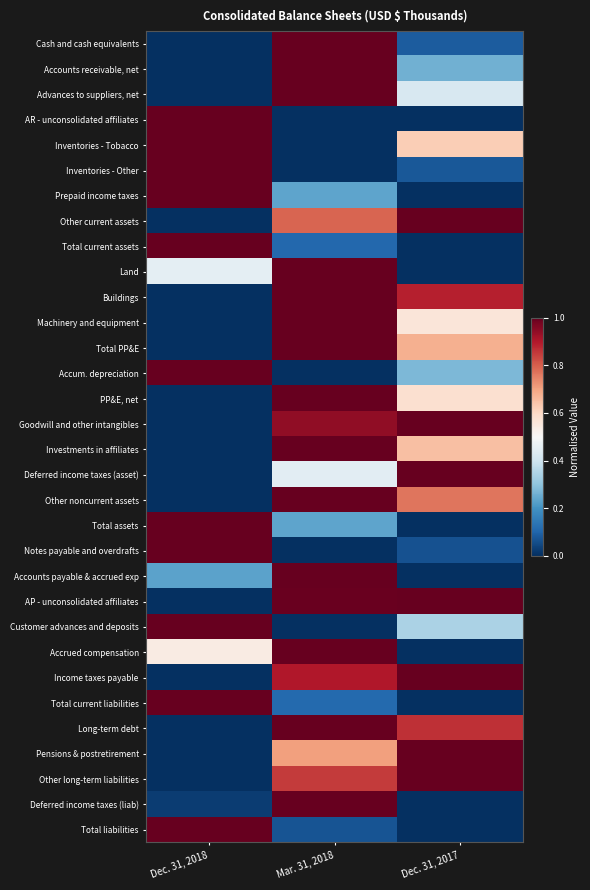

Reading left to right, what are all the values shown in this chart?

Cash and cash equivalents: Dec. 31, 2018=0.0	Mar. 31, 2018=1.0	Dec. 31, 2017=0.1
Accounts receivable, net: Dec. 31, 2018=0.0	Mar. 31, 2018=1.0	Dec. 31, 2017=0.3
Advances to suppliers, net: Dec. 31, 2018=0.0	Mar. 31, 2018=1.0	Dec. 31, 2017=0.4
AR - unconsolidated affiliates: Dec. 31, 2018=1.0	Mar. 31, 2018=0.0	Dec. 31, 2017=0.0
Inventories - Tobacco: Dec. 31, 2018=1.0	Mar. 31, 2018=0.0	Dec. 31, 2017=0.6
Inventories - Other: Dec. 31, 2018=1.0	Mar. 31, 2018=0.0	Dec. 31, 2017=0.1
Prepaid income taxes: Dec. 31, 2018=1.0	Mar. 31, 2018=0.2	Dec. 31, 2017=0.0
Other current assets: Dec. 31, 2018=0.0	Mar. 31, 2018=0.8	Dec. 31, 2017=1.0
Total current assets: Dec. 31, 2018=1.0	Mar. 31, 2018=0.1	Dec. 31, 2017=0.0
Land: Dec. 31, 2018=0.5	Mar. 31, 2018=1.0	Dec. 31, 2017=0.0
Buildings: Dec. 31, 2018=0.0	Mar. 31, 2018=1.0	Dec. 31, 2017=0.9
Machinery and equipment: Dec. 31, 2018=0.0	Mar. 31, 2018=1.0	Dec. 31, 2017=0.6
Total PP&E: Dec. 31, 2018=0.0	Mar. 31, 2018=1.0	Dec. 31, 2017=0.7
Accum. depreciation: Dec. 31, 2018=1.0	Mar. 31, 2018=0.0	Dec. 31, 2017=0.3
PP&E, net: Dec. 31, 2018=0.0	Mar. 31, 2018=1.0	Dec. 31, 2017=0.6
Goodwill and other intangibles: Dec. 31, 2018=0.0	Mar. 31, 2018=0.9	Dec. 31, 2017=1.0
Investments in affiliates: Dec. 31, 2018=0.0	Mar. 31, 2018=1.0	Dec. 31, 2017=0.7
Deferred income taxes (asset): Dec. 31, 2018=0.0	Mar. 31, 2018=0.4	Dec. 31, 2017=1.0
Other noncurrent assets: Dec. 31, 2018=0.0	Mar. 31, 2018=1.0	Dec. 31, 2017=0.8
Total assets: Dec. 31, 2018=1.0	Mar. 31, 2018=0.2	Dec. 31, 2017=0.0
Notes payable and overdrafts: Dec. 31, 2018=1.0	Mar. 31, 2018=0.0	Dec. 31, 2017=0.1
Accounts payable & accrued exp: Dec. 31, 2018=0.2	Mar. 31, 2018=1.0	Dec. 31, 2017=0.0
AP - unconsolidated affiliates: Dec. 31, 2018=0.0	Mar. 31, 2018=1.0	Dec. 31, 2017=1.0
Customer advances and deposits: Dec. 31, 2018=1.0	Mar. 31, 2018=0.0	Dec. 31, 2017=0.3
Accrued compensation: Dec. 31, 2018=0.5	Mar. 31, 2018=1.0	Dec. 31, 2017=0.0
Income taxes payable: Dec. 31, 2018=0.0	Mar. 31, 2018=0.9	Dec. 31, 2017=1.0
Total current liabilities: Dec. 31, 2018=1.0	Mar. 31, 2018=0.1	Dec. 31, 2017=0.0
Long-term debt: Dec. 31, 2018=0.0	Mar. 31, 2018=1.0	Dec. 31, 2017=0.9
Pensions & postretirement: Dec. 31, 2018=0.0	Mar. 31, 2018=0.7	Dec. 31, 2017=1.0
Other long-term liabilities: Dec. 31, 2018=0.0	Mar. 31, 2018=0.8	Dec. 31, 2017=1.0
Deferred income taxes (liab): Dec. 31, 2018=0.0	Mar. 31, 2018=1.0	Dec. 31, 2017=0.0
Total liabilities: Dec. 31, 2018=1.0	Mar. 31, 2018=0.1	Dec. 31, 2017=0.0